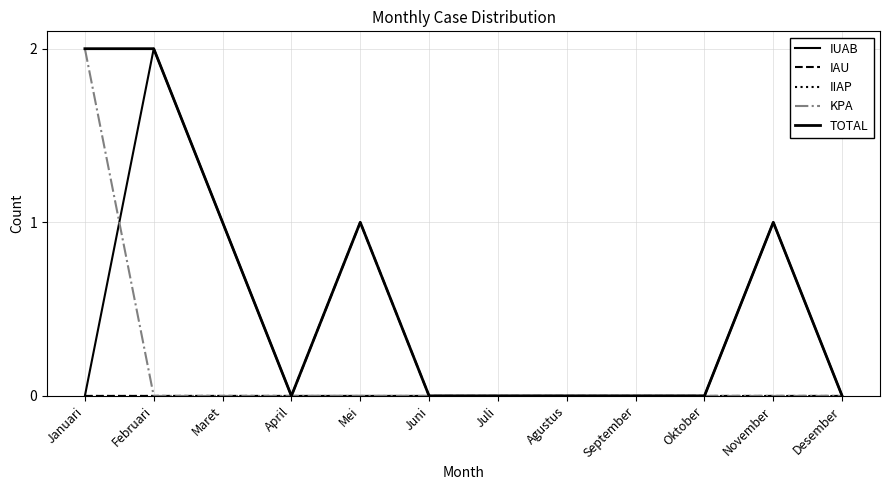

True or false: IAU and KPA cross at least once.

False